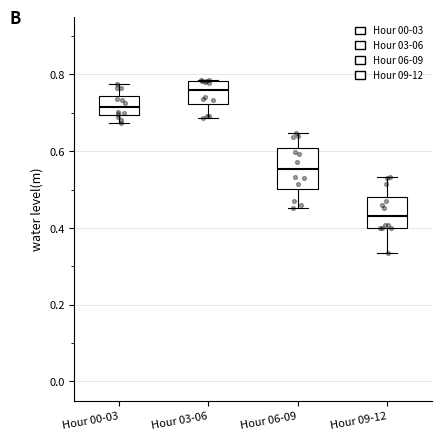

Reading left to right, transcribe this box plot: for each box, give where its median line is, the range the box spans, and where its two whiskers end, as read against the y-axis. The values are not printed on the chart, so give them approximately, as read against the axis.

Hour 00-03: median 0.72, box 0.70 to 0.74, whiskers 0.68 to 0.78
Hour 03-06: median 0.76, box 0.72 to 0.78, whiskers 0.68 to 0.78
Hour 06-09: median 0.56, box 0.50 to 0.60, whiskers 0.46 to 0.64
Hour 09-12: median 0.44, box 0.40 to 0.48, whiskers 0.34 to 0.54